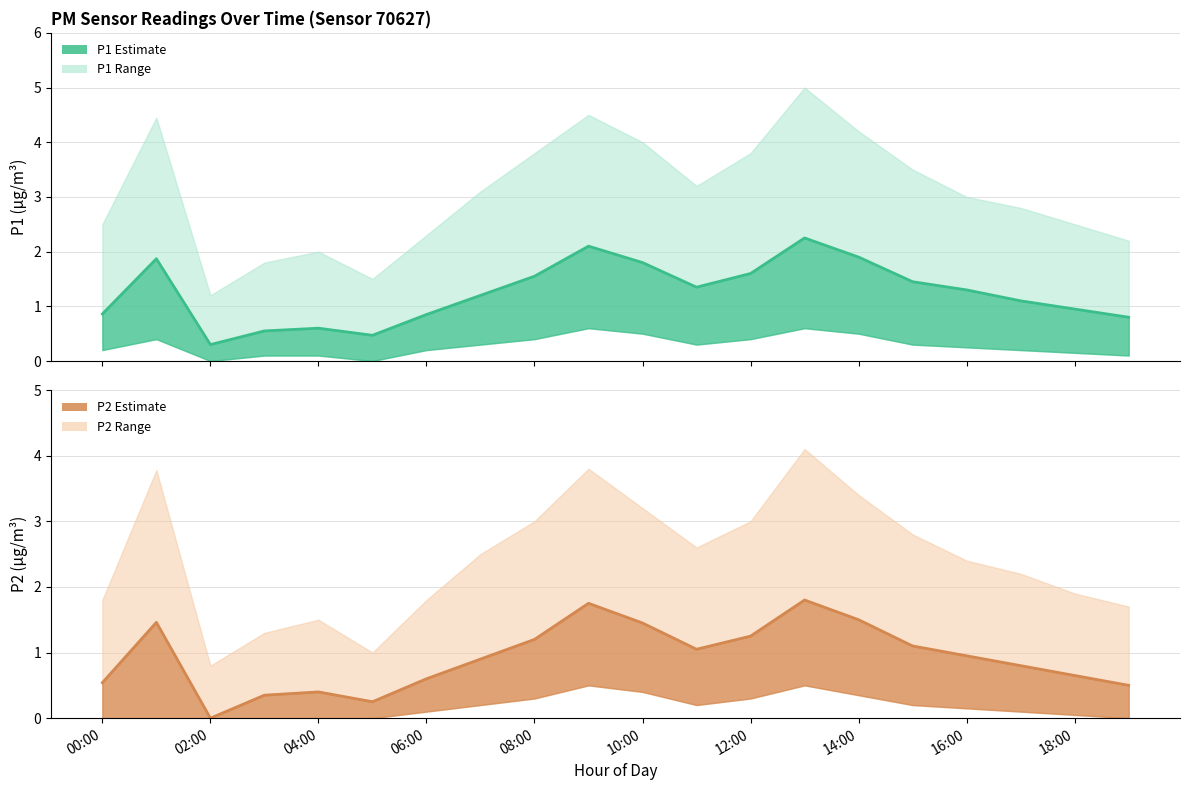

Which series has the widest spread of values?

P1